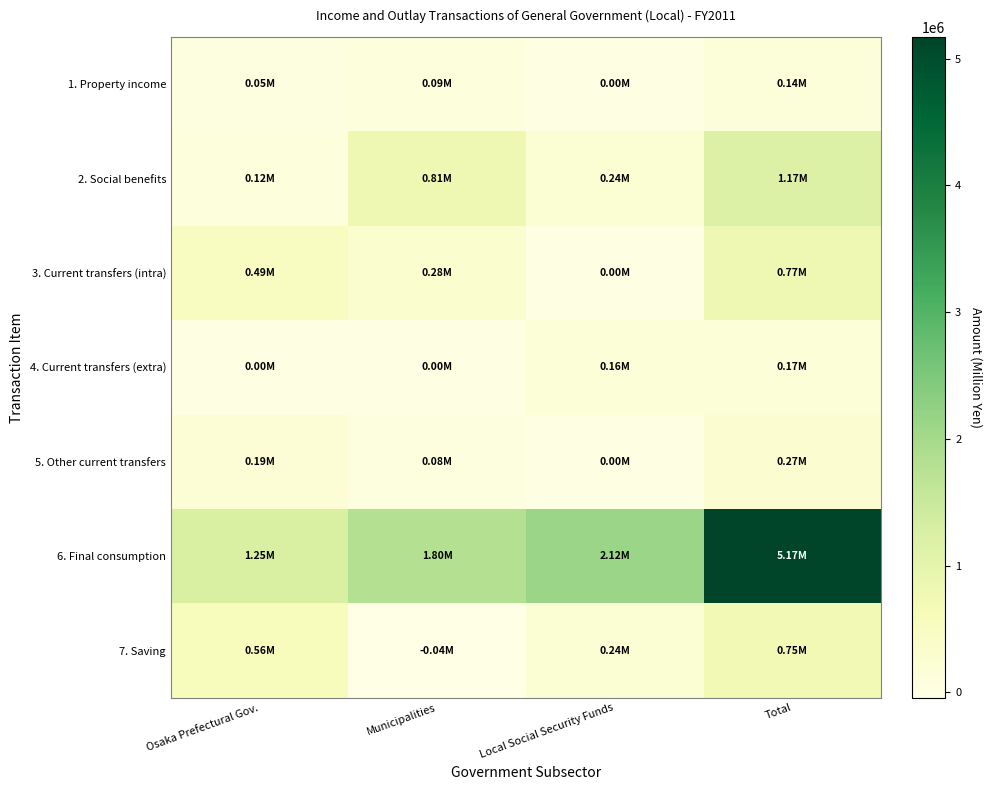

Reading left to right, what are all the values shown in this chart?

1. Property income: Osaka Prefectural Gov.=52042	Municipalities=85087	Local Social Security Funds=1682	Total=138811
2. Social benefits: Osaka Prefectural Gov.=118615	Municipalities=810711	Local Social Security Funds=236982	Total=1166308
3. Current transfers (intra): Osaka Prefectural Gov.=491044	Municipalities=282750	Local Social Security Funds=0	Total=773794
4. Current transfers (extra): Osaka Prefectural Gov.=2541	Municipalities=2323	Local Social Security Funds=162182	Total=167046
5. Other current transfers: Osaka Prefectural Gov.=189802	Municipalities=75984	Local Social Security Funds=431	Total=266217
6. Final consumption: Osaka Prefectural Gov.=1252082	Municipalities=1795438	Local Social Security Funds=2122942	Total=5170462
7. Saving: Osaka Prefectural Gov.=557036	Municipalities=-44099	Local Social Security Funds=235408	Total=748345